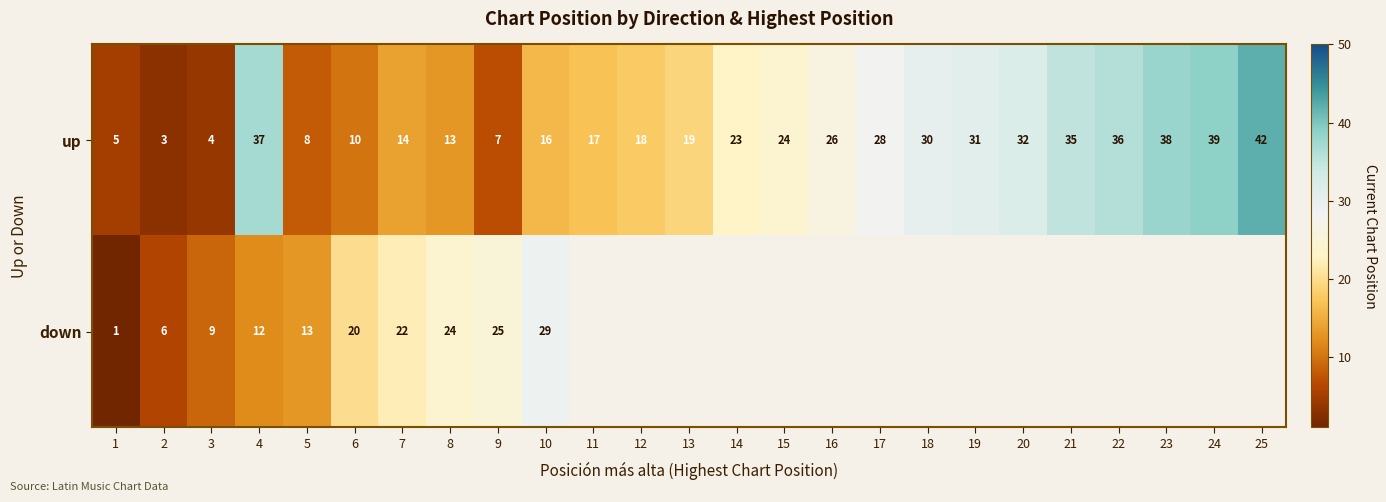

Rank the categories by up value from lowest to highest.

2, 3, 1, 9, 5, 6, 8, 7, 10, 11, 12, 13, 14, 15, 16, 17, 18, 19, 20, 21, 22, 4, 23, 24, 25